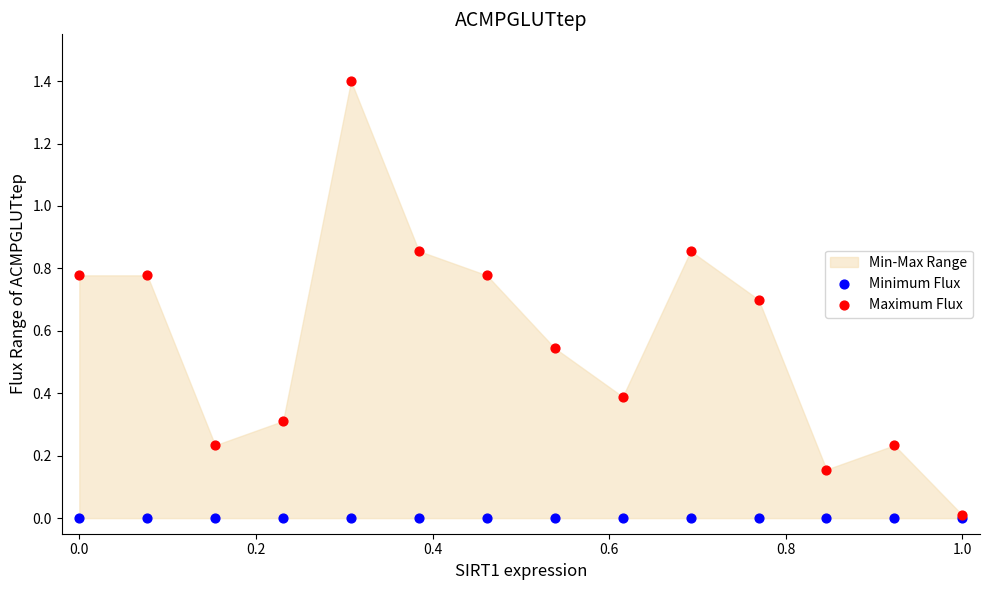

Which series reaches the minimum Y coordinate?

Minimum Flux